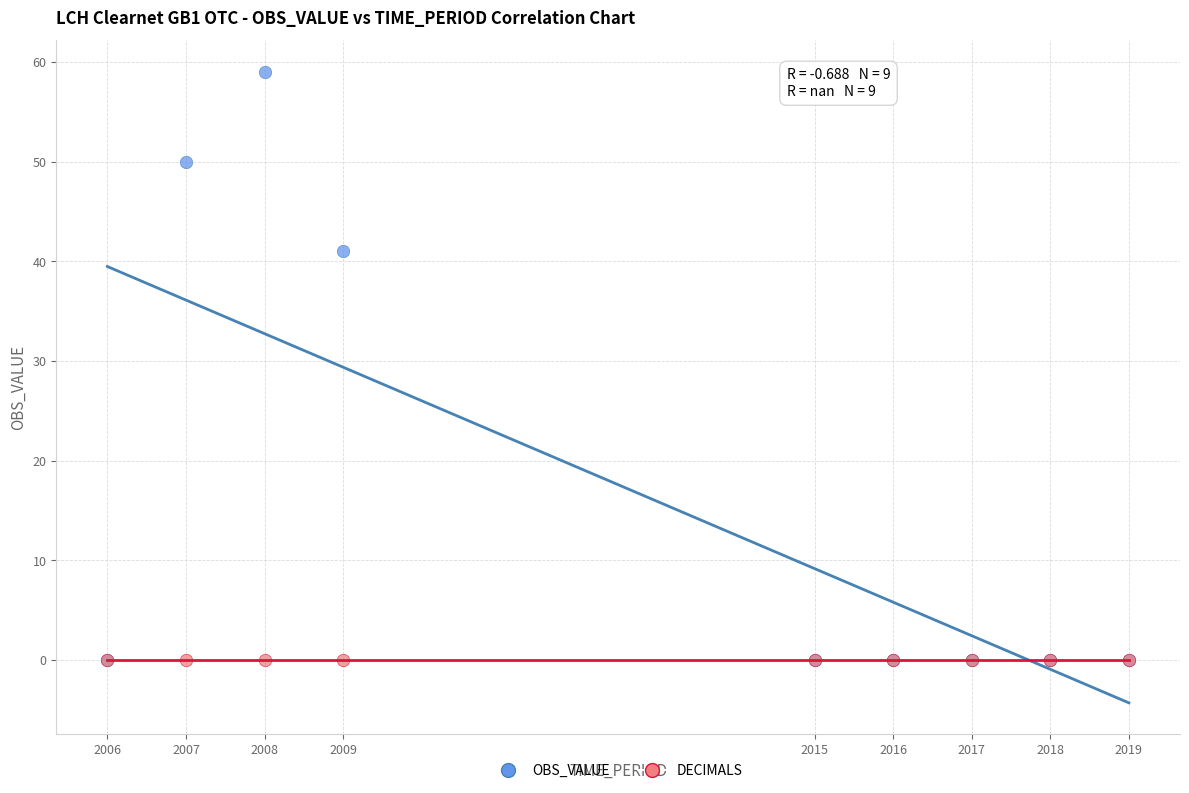

Which series reaches the maximum Y coordinate?

OBS_VALUE